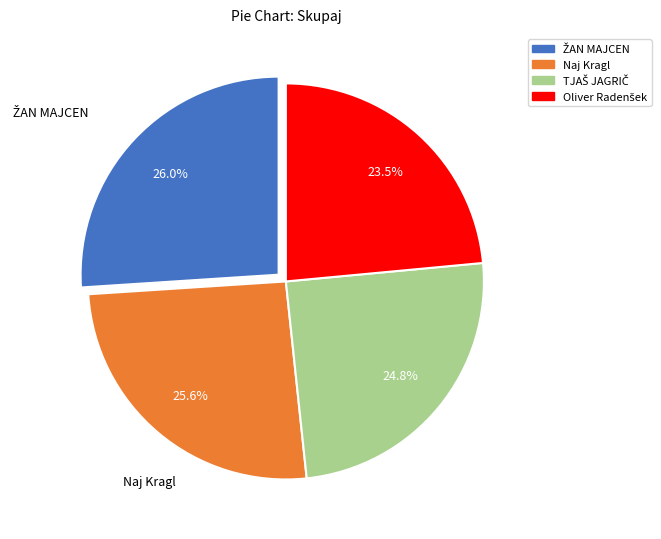

Does any single category account for the majority?

No